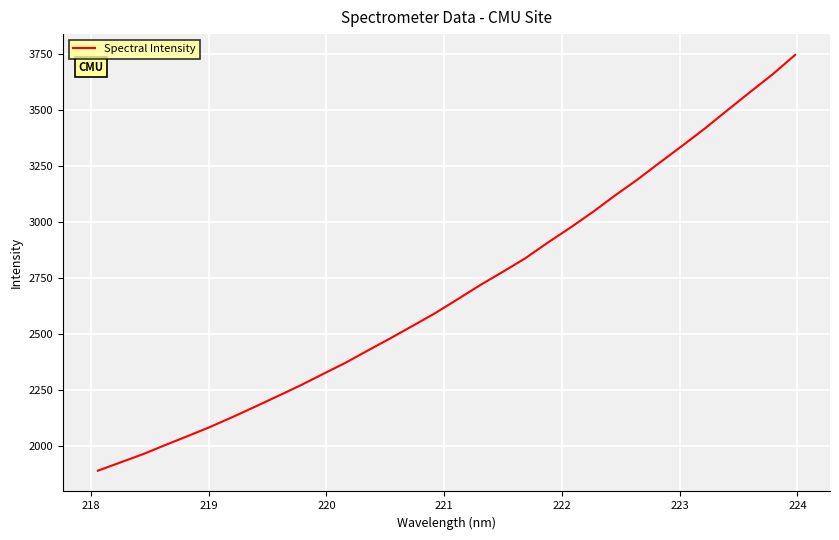

What is the difference between the maximum and minimum values?

1854.6